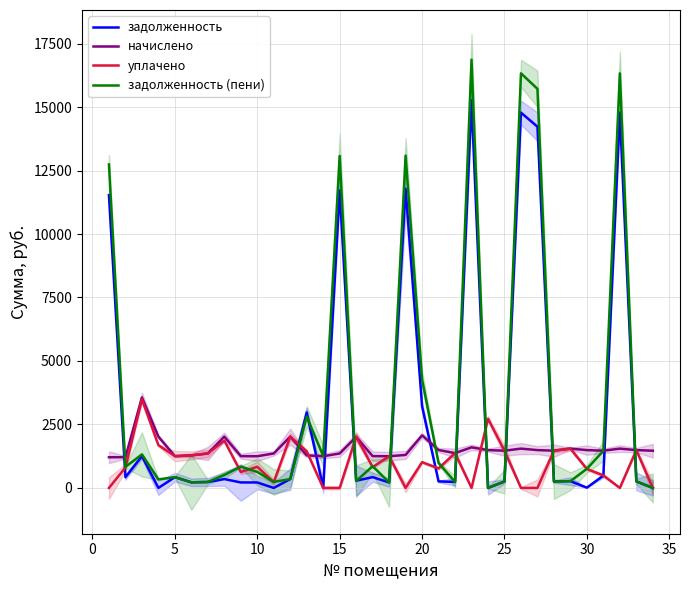

What is the lowest value of the начислено series?

1207.7